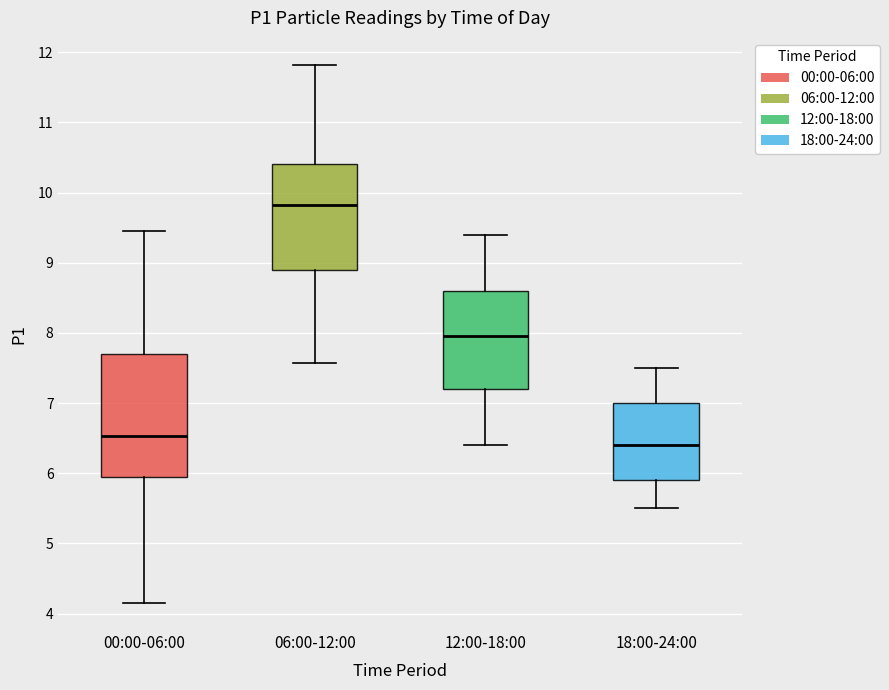

Where is the upper edge of the box for 12:00-18:00 on the y-axis? The values are not printed on the chart, so give them approximately, as read against the axis.

8.6